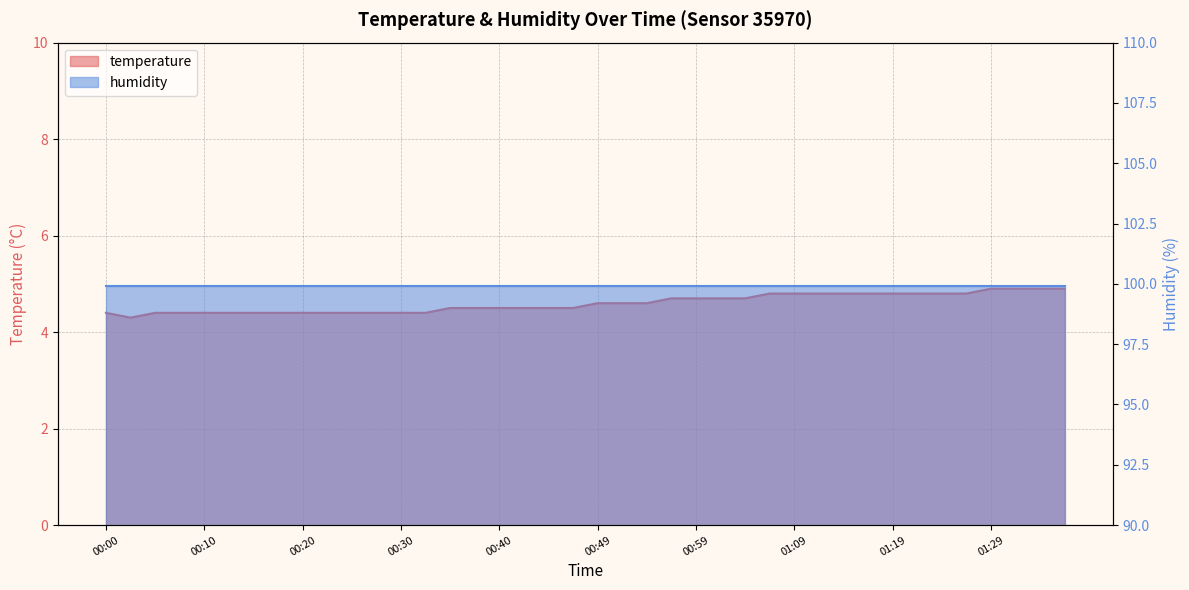

Does the chart display data point markers on the line(s)?

No